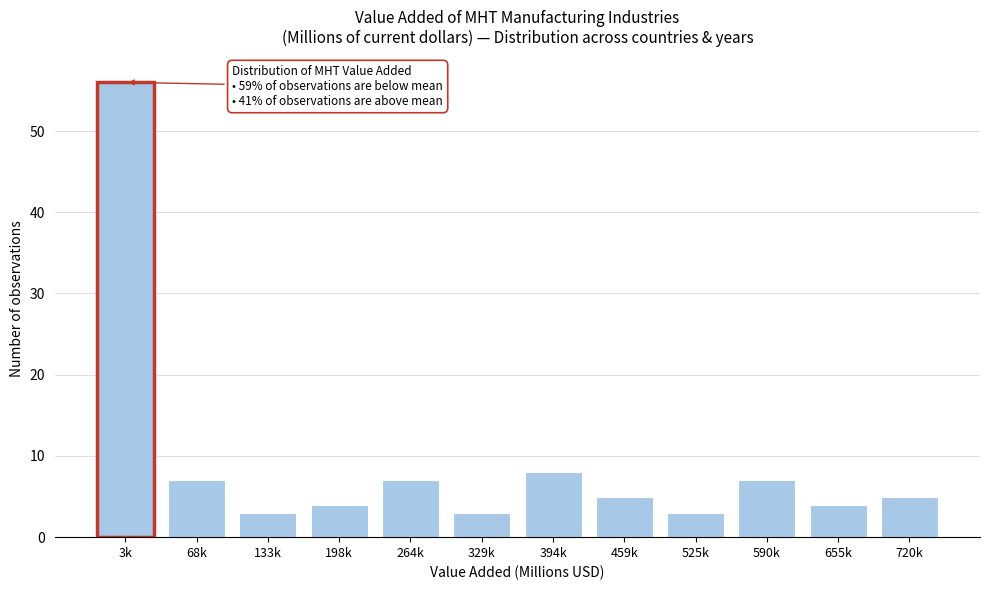

Reading left to right, list all the values displayed in this chart.

56	7	3	4	7	3	8	5	3	7	4	5